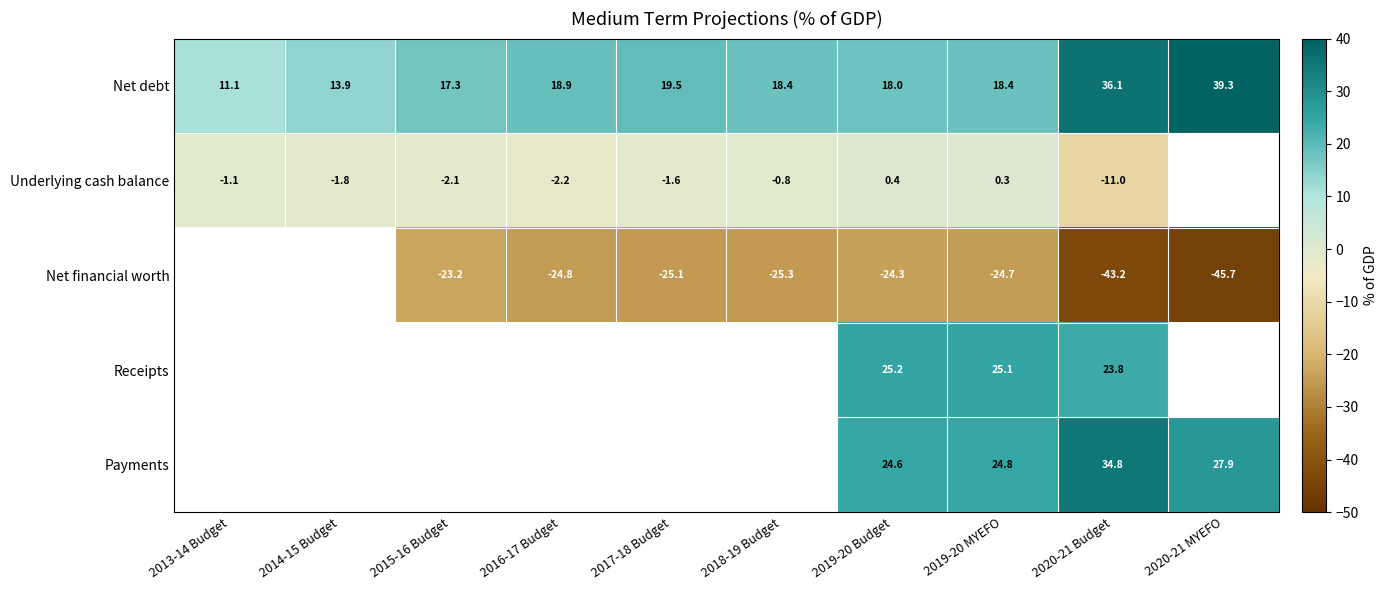

The Payments series shows 24.6 at 2019-20 Budget. True or false?

True